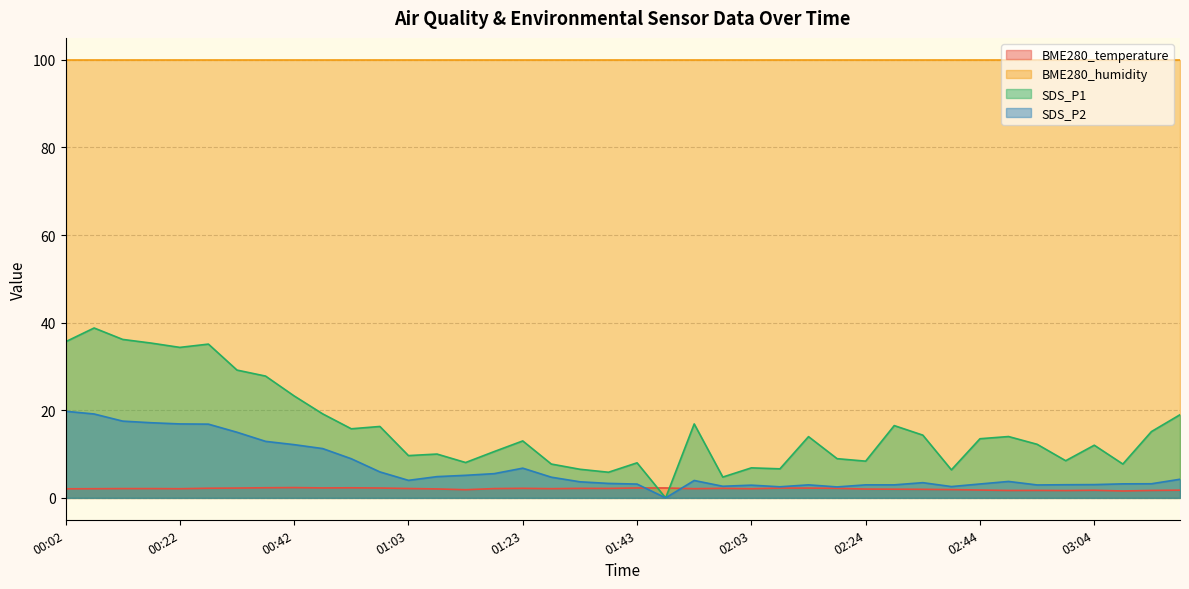

True or false: SDS_P1 has a value of 23.3 at 00:42.

True